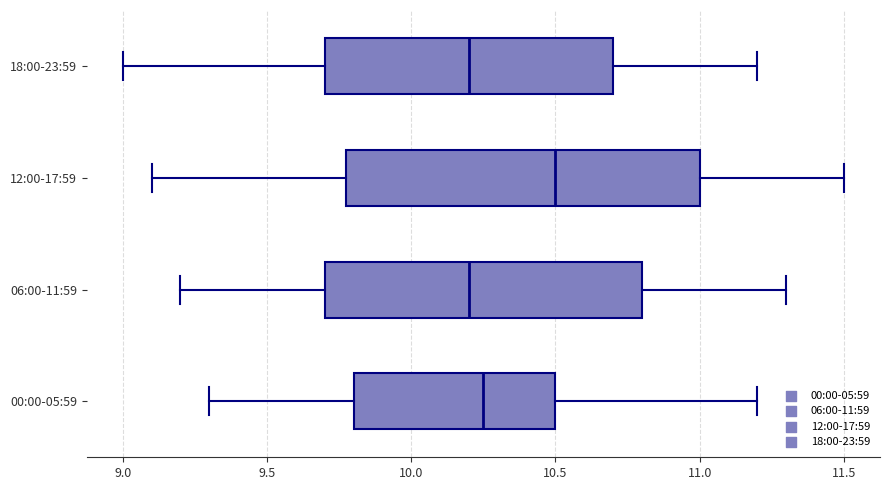

Comparing the boxes themselves (not the whiskers), which one is the widest?

12:00-17:59